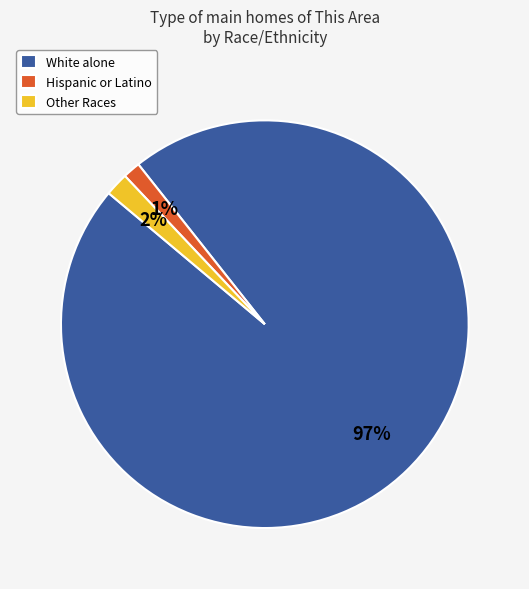

How many segments does this pie chart have?

3